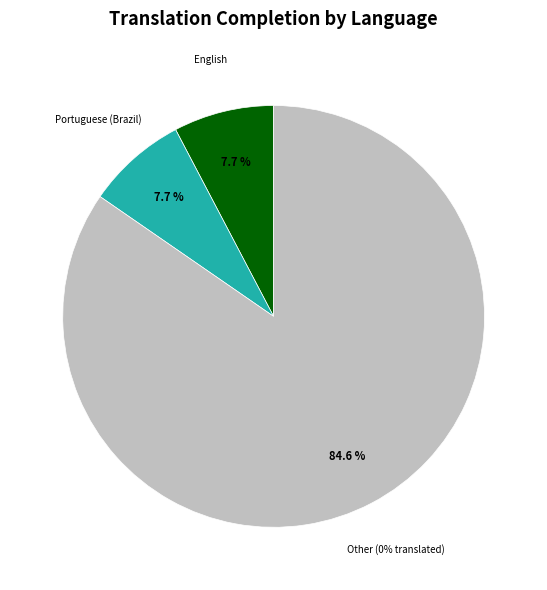

True or false: Arabic accounts for 7% of the total.

False